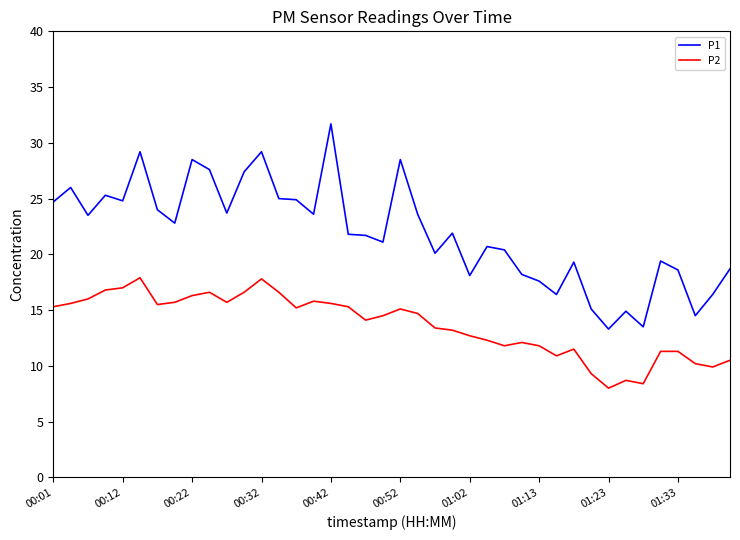

Which series has the widest spread of values?

P1